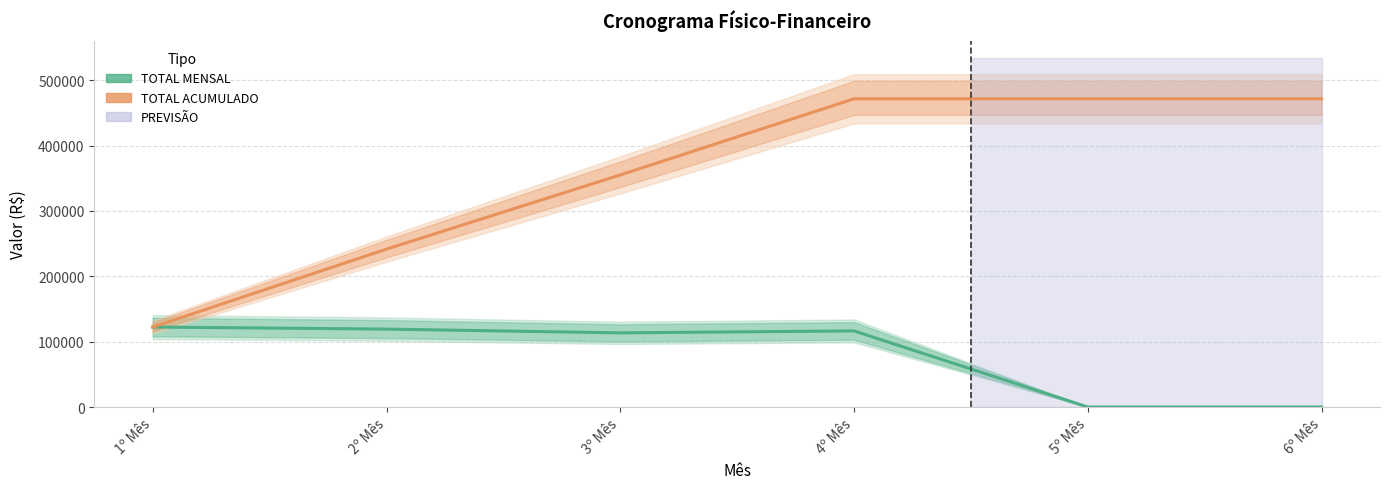

Count the number of data series in this chart.

2